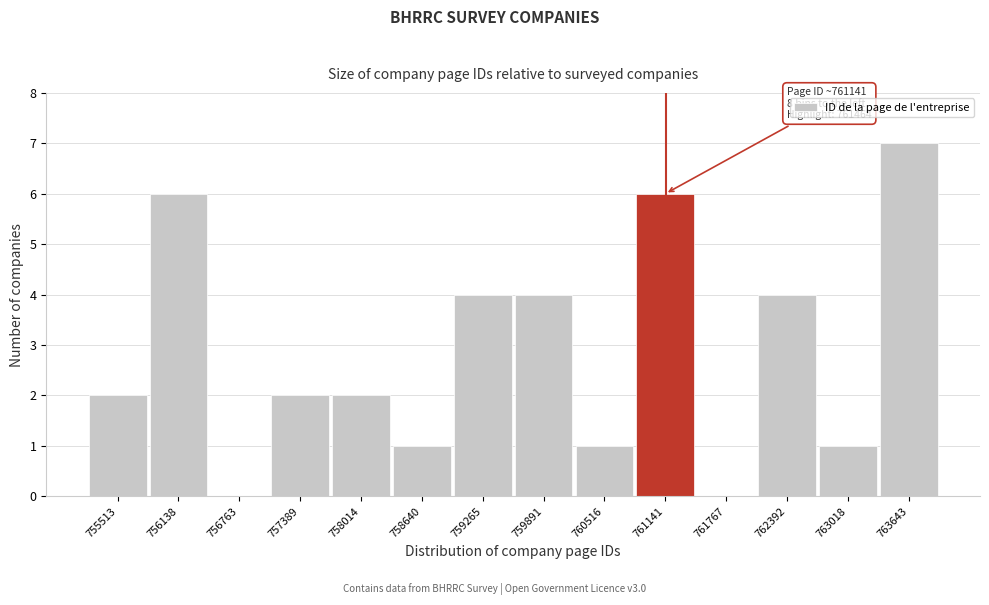

Reading right to left, what are all the values shown in this chart?

763643=7	763018=1	762392=4	761767=0	761141=6	760516=1	759891=4	759265=4	758640=1	758014=2	757389=2	756763=0	756138=6	755513=2